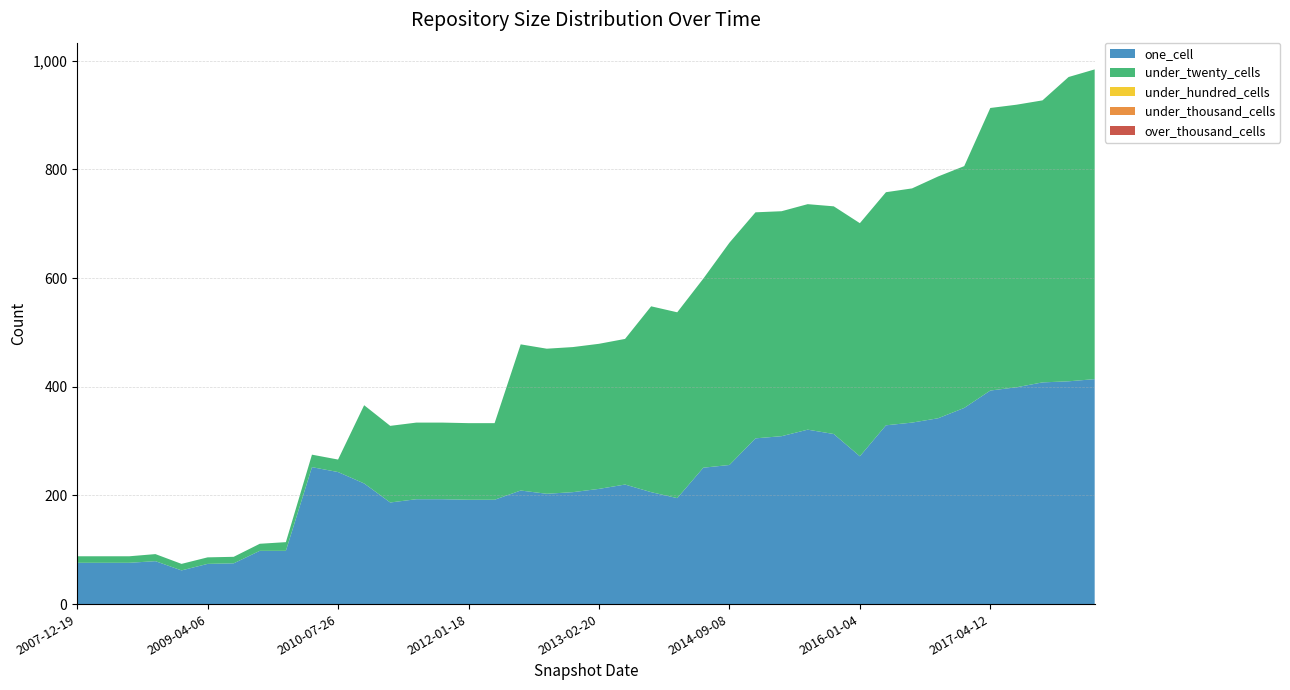

Reading left to right, transcribe all the data shown in this chart.

one_cell: 76	76	76	79	62	74	75	98	98	252	243	222	187	193	193	192	192	209	203	206	212	220	206	195	251	256	305	309	321	313	272	329	334	342	361	393	399	408	410	414
under_twenty_cells: 12	12	12	13	12	12	12	13	16	23	23	144	141	141	141	141	141	269	267	267	267	268	342	342	348	409	416	414	415	419	429	429	431	445	445	520	520	519	560	570
under_hundred_cells: 0	0	0	0	0	0	0	0	0	0	0	0	0	0	0	0	0	0	0	0	0	0	0	0	0	0	0	0	0	0	0	0	0	0	0	0	0	0	0	0
under_thousand_cells: 0	0	0	0	0	0	0	0	0	0	0	0	0	0	0	0	0	0	0	0	0	0	0	0	0	0	0	0	0	0	0	0	0	0	0	0	0	0	0	0
over_thousand_cells: 0	0	0	0	0	0	0	0	0	0	0	0	0	0	0	0	0	0	0	0	0	0	0	0	0	0	0	0	0	0	0	0	0	0	0	0	0	0	0	0